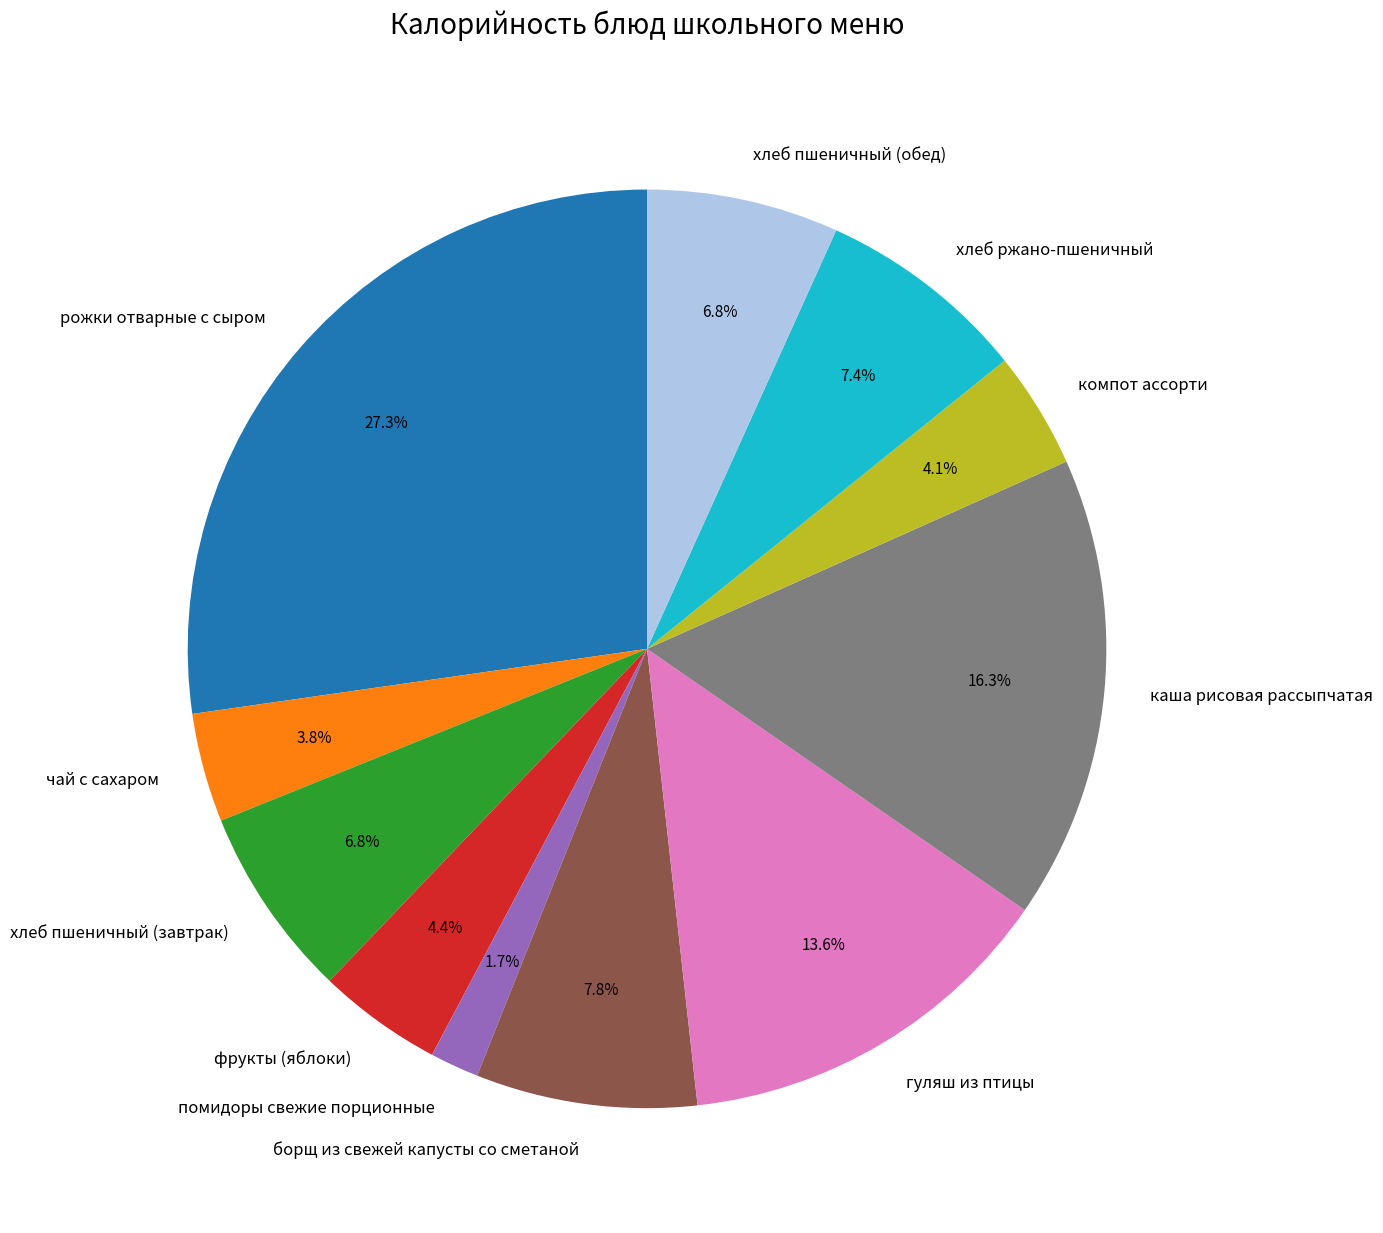

How many segments does this pie chart have?

11